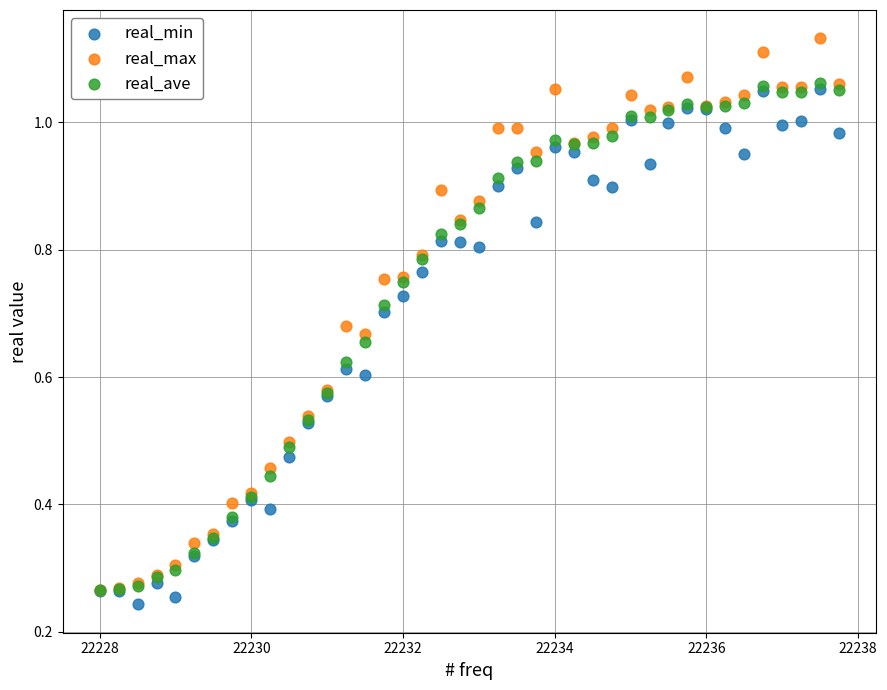

Which series contains the highest Y value?

real_max